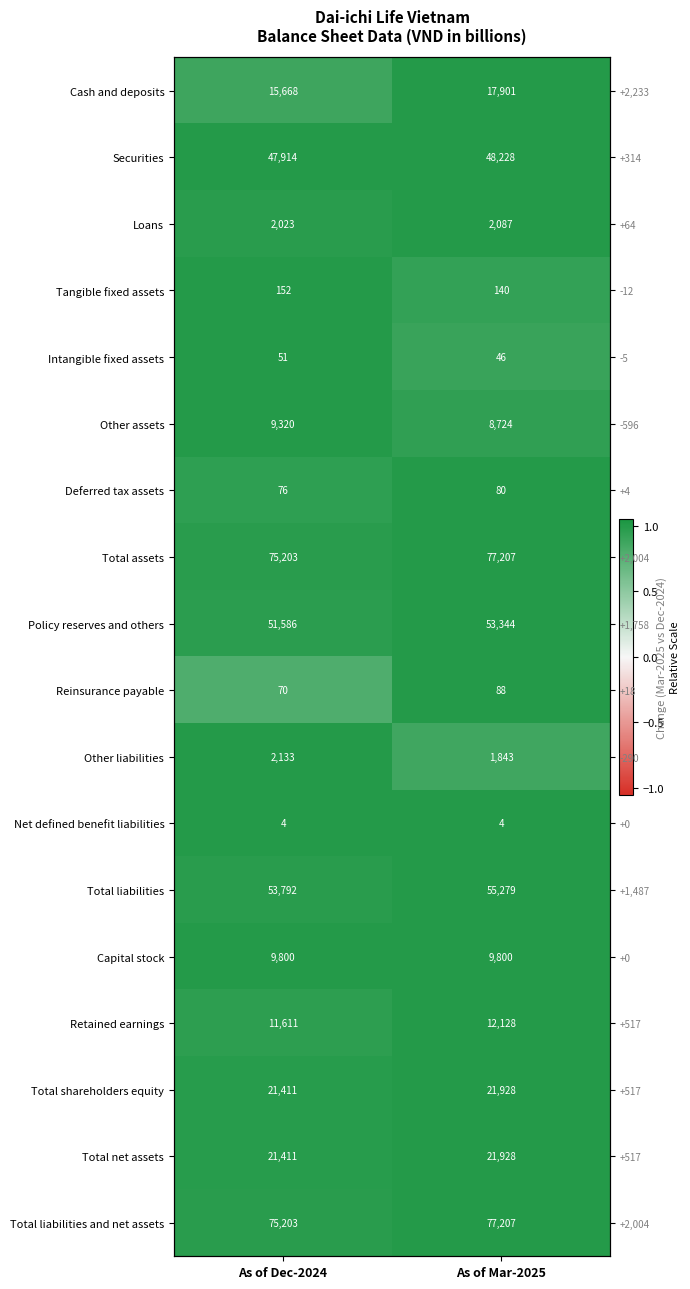

True or false: Total net assets has a value of 1.0 at As of Dec-2024.

True